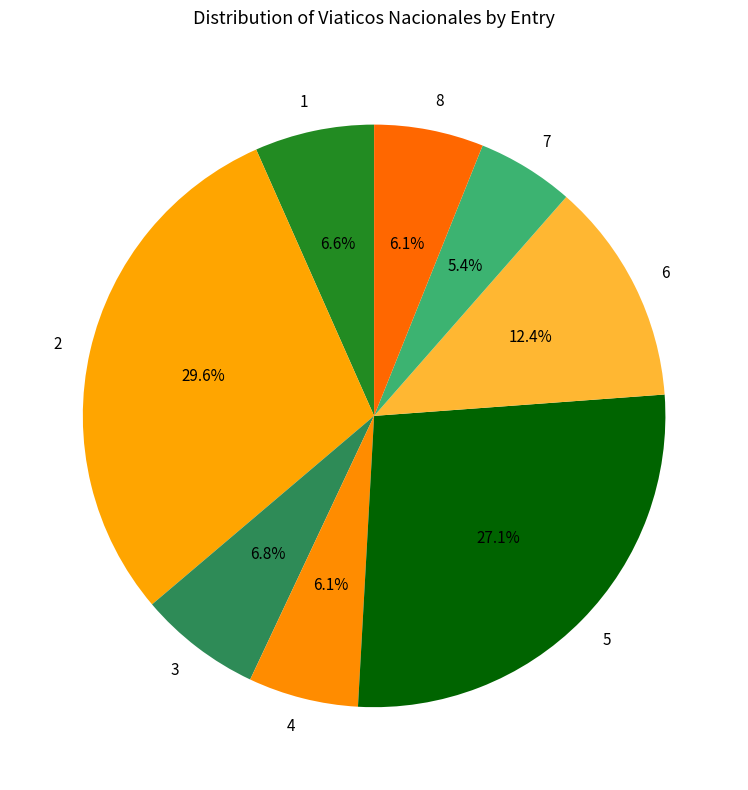

Count the number of slices in the pie.

8